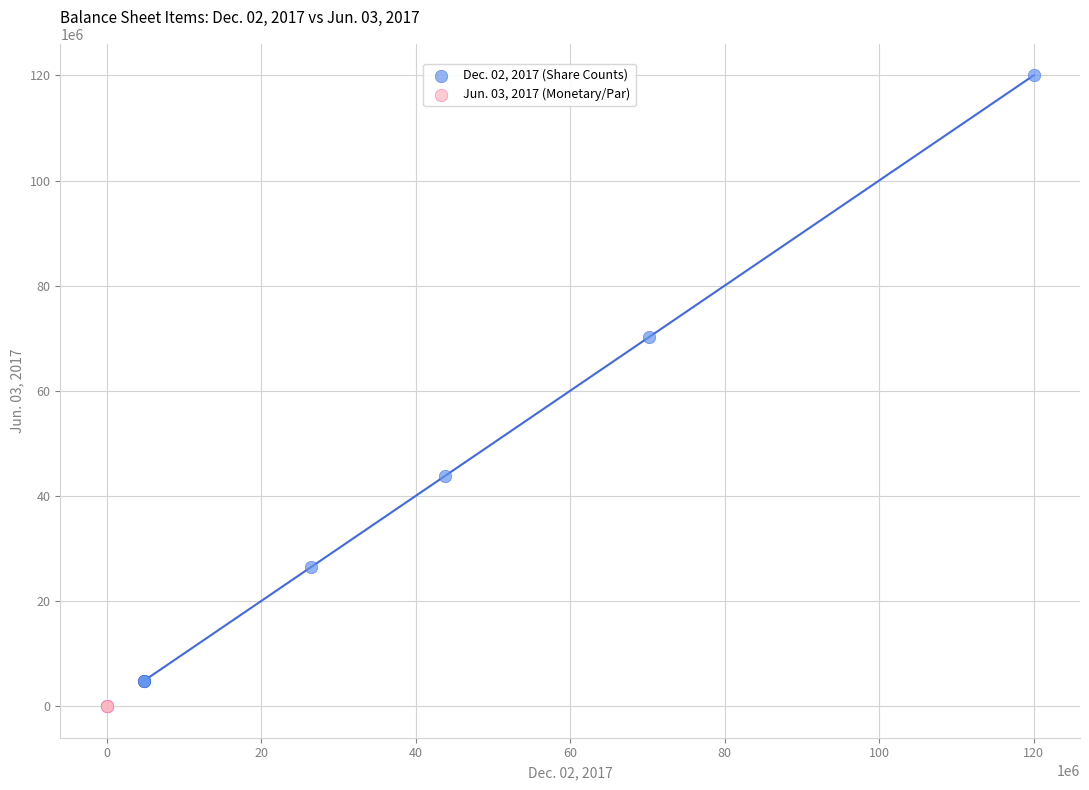

Which series has the widest spread of Y values?

Dec. 02, 2017 (Share Counts)